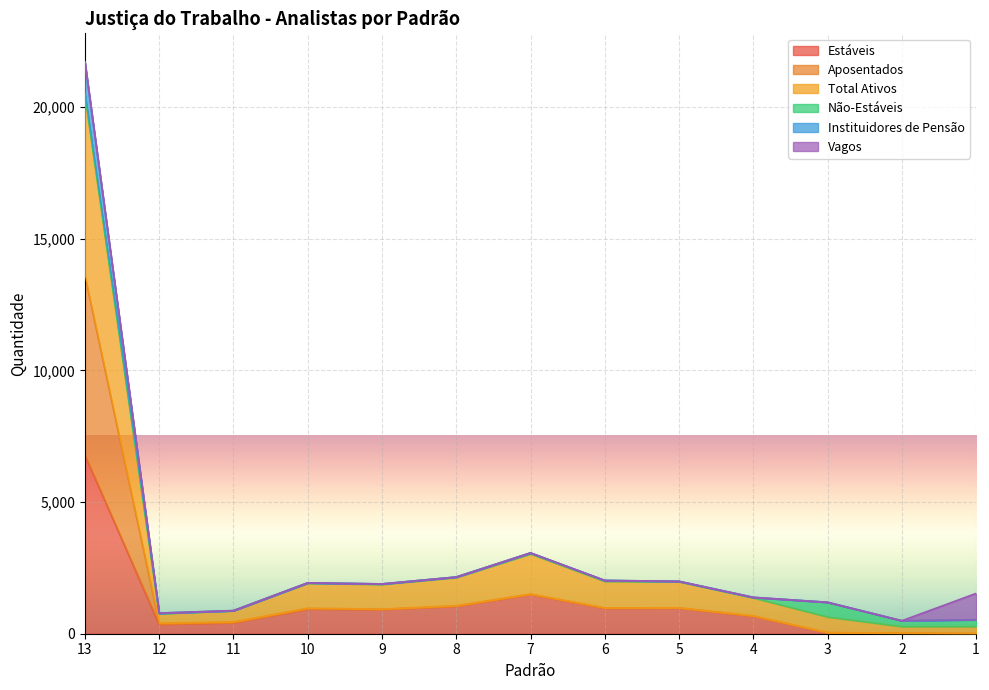

Which series has the widest spread of values?

Aposentados